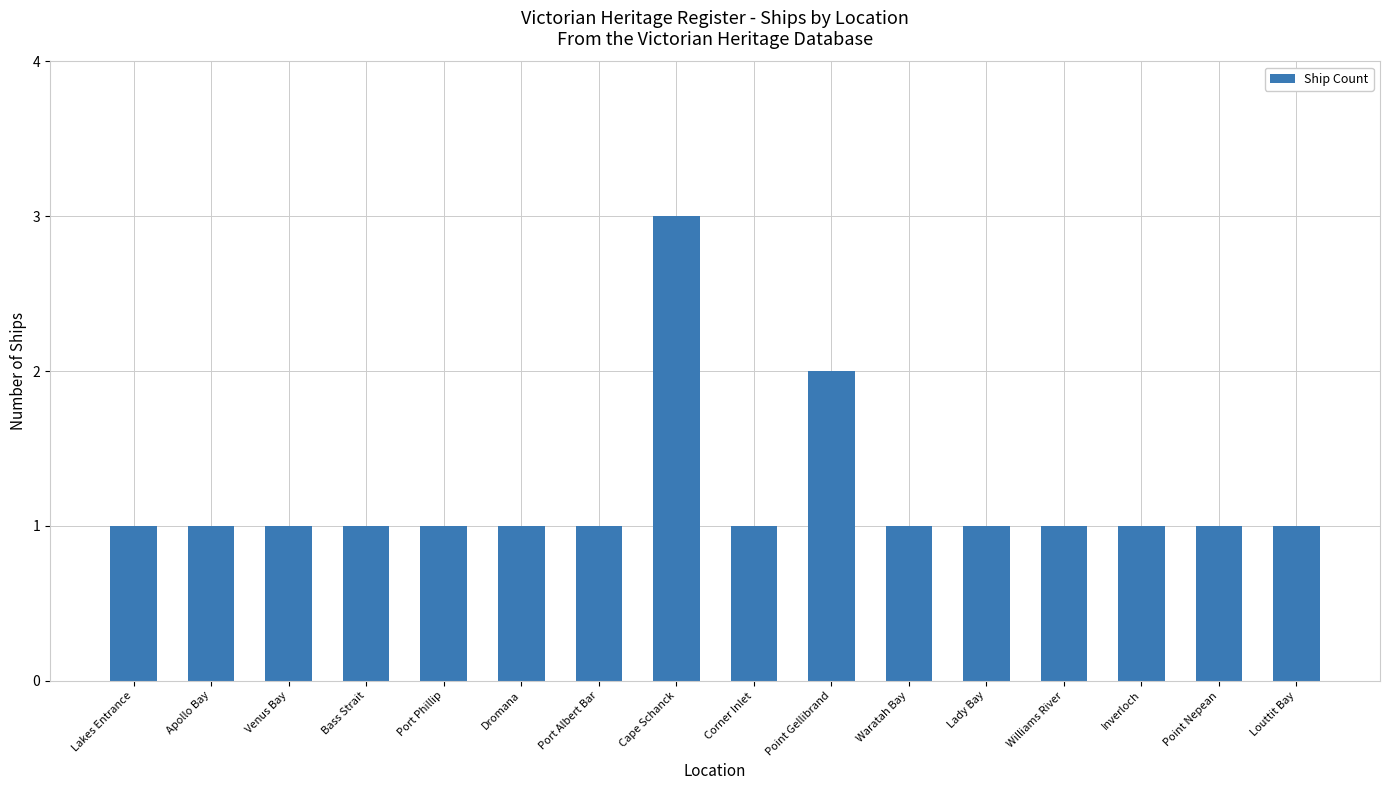

What is the ratio of the value at Louttit Bay to the value at Cape Schanck?

0.3